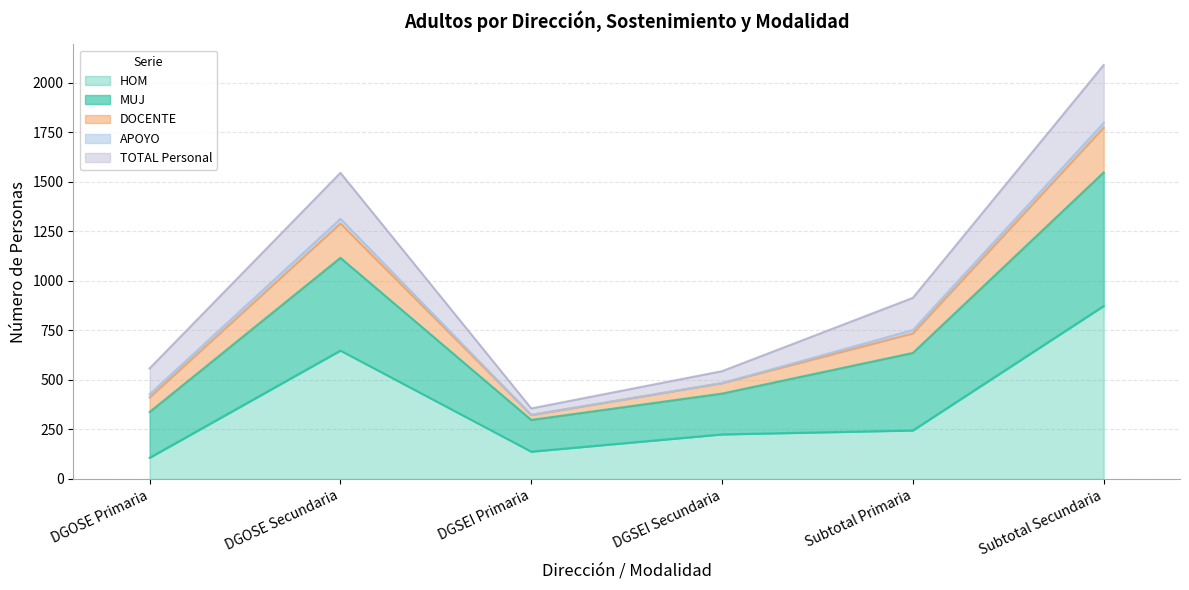

How many interior local peaks does the DOCENTE series have?

1